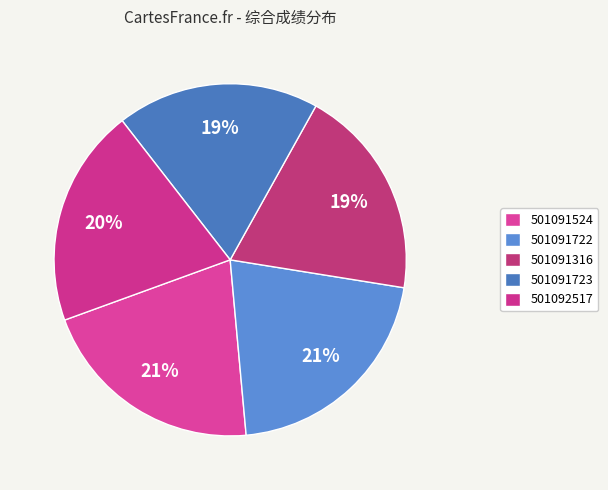

How many segments does this pie chart have?

5